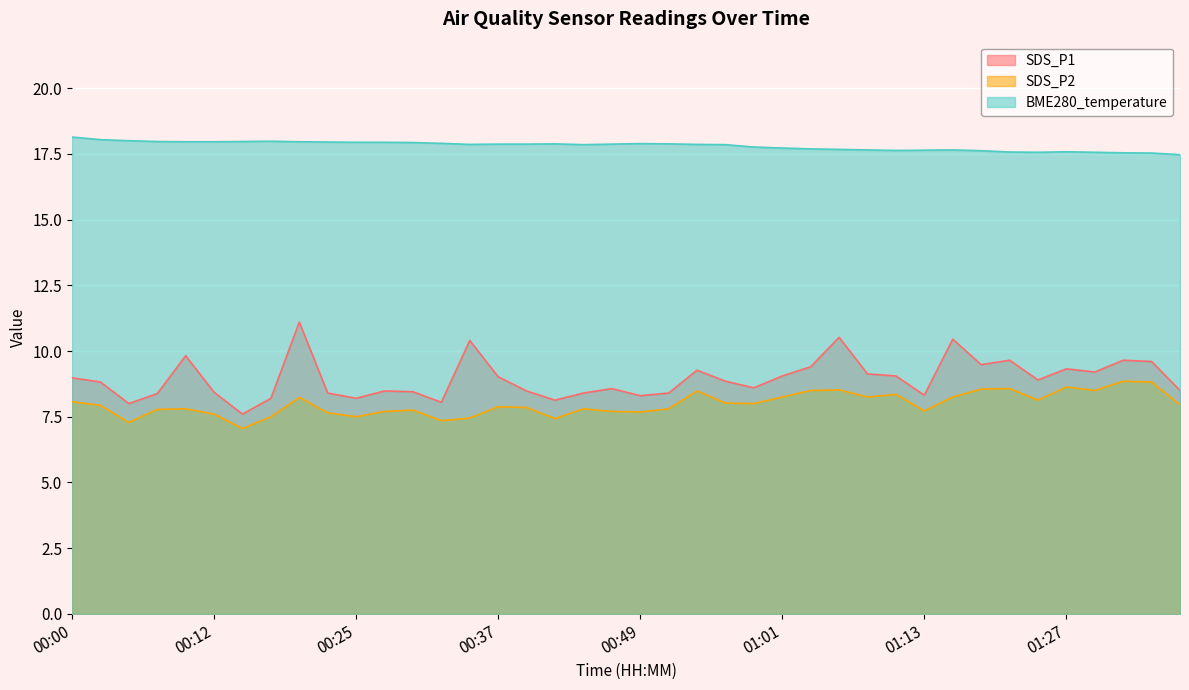

Reading left to right, extract all data points from this chart.

SDS_P1: 00:00=9.0	00:03=8.8	00:05=8.0	00:07=8.4	00:10=9.8	00:12=8.4	00:15=7.6	00:17=8.2	00:20=11.1	00:22=8.4	00:25=8.2	00:27=8.5	00:29=8.4	00:32=8.1	00:34=10.4	00:37=9.0	00:39=8.5	00:42=8.1	00:44=8.4	00:46=8.6	00:49=8.3	00:51=8.4	00:54=9.3	00:56=8.8	00:59=8.6	01:01=9.1	01:03=9.4	01:06=10.5	01:08=9.1	01:11=9.1	01:13=8.3	01:16=10.4	01:18=9.5	01:21=9.7	01:24=8.9	01:27=9.3	01:29=9.2	01:32=9.7	01:34=9.6	01:37=8.5
SDS_P2: 00:00=8.1	00:03=7.9	00:05=7.3	00:07=7.8	00:10=7.8	00:12=7.6	00:15=7.0	00:17=7.5	00:20=8.2	00:22=7.7	00:25=7.5	00:27=7.7	00:29=7.8	00:32=7.3	00:34=7.5	00:37=7.9	00:39=7.8	00:42=7.4	00:44=7.8	00:46=7.7	00:49=7.7	00:51=7.8	00:54=8.5	00:56=8.0	00:59=8.0	01:01=8.2	01:03=8.5	01:06=8.5	01:08=8.2	01:11=8.3	01:13=7.7	01:16=8.2	01:18=8.6	01:21=8.6	01:24=8.1	01:27=8.6	01:29=8.5	01:32=8.8	01:34=8.8	01:37=8.0
BME280_temperature: 00:00=18.1	00:03=18.0	00:05=18.0	00:07=18.0	00:10=18.0	00:12=18.0	00:15=18.0	00:17=18.0	00:20=18.0	00:22=17.9	00:25=17.9	00:27=17.9	00:29=17.9	00:32=17.9	00:34=17.9	00:37=17.9	00:39=17.9	00:42=17.9	00:44=17.9	00:46=17.9	00:49=17.9	00:51=17.9	00:54=17.9	00:56=17.9	00:59=17.8	01:01=17.7	01:03=17.7	01:06=17.7	01:08=17.6	01:11=17.6	01:13=17.6	01:16=17.6	01:18=17.6	01:21=17.6	01:24=17.6	01:27=17.6	01:29=17.6	01:32=17.5	01:34=17.5	01:37=17.5